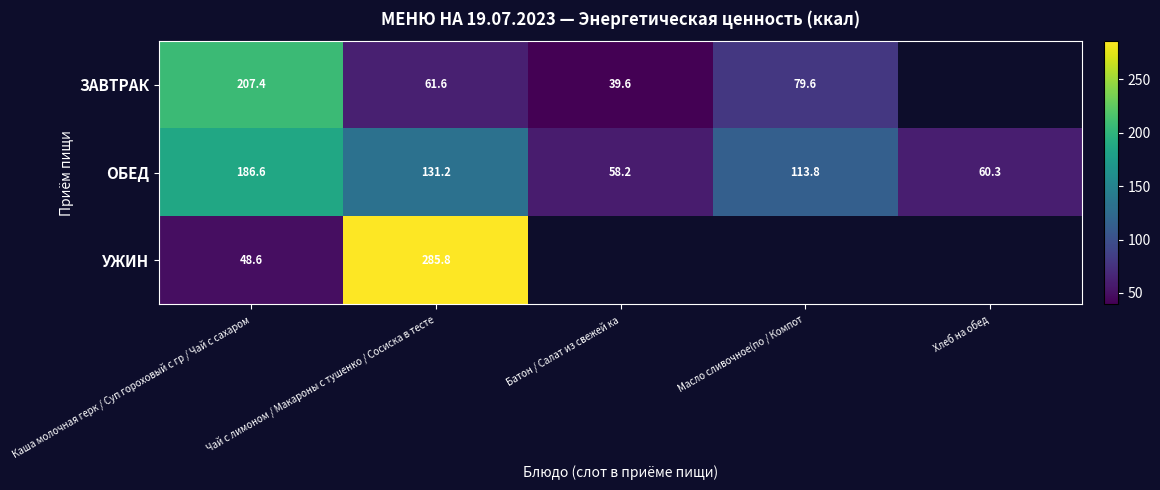

What is the greatest value displayed?

285.8